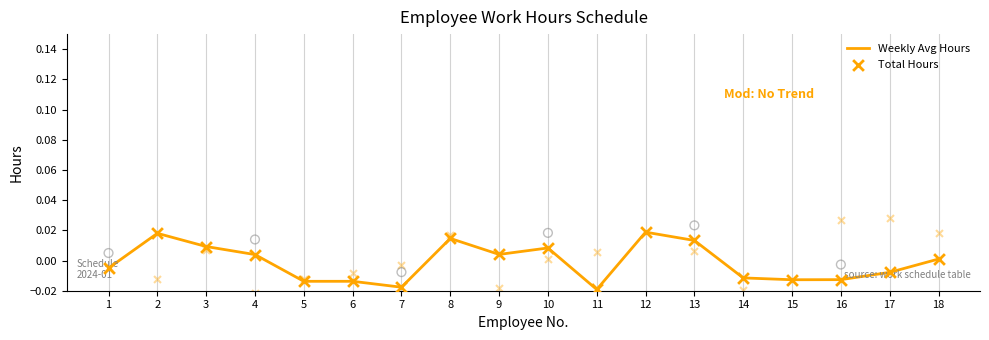

Which series has the largest Y range (max minus min)?

Total Hours